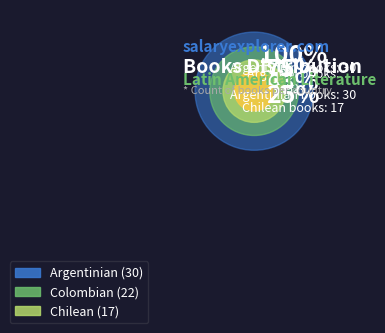

To the nearest percent, what portion does Argentinian represent?

43%